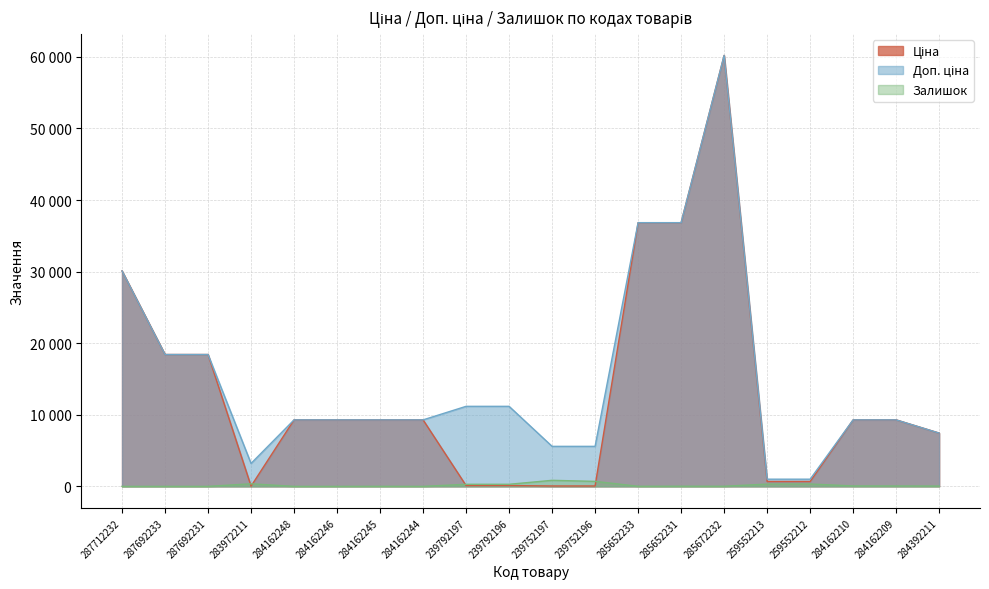

What is the maximum value shown in the chart?

60205.6